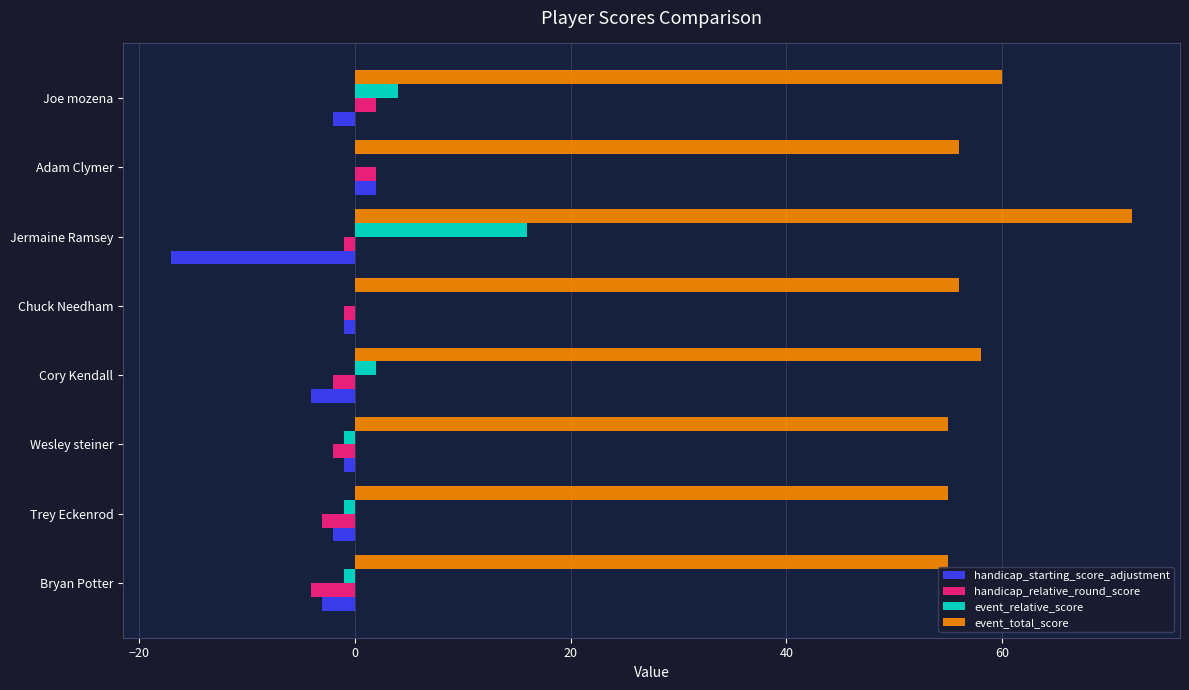

The event_relative_score series shows 16 at Jermaine Ramsey. True or false?

True